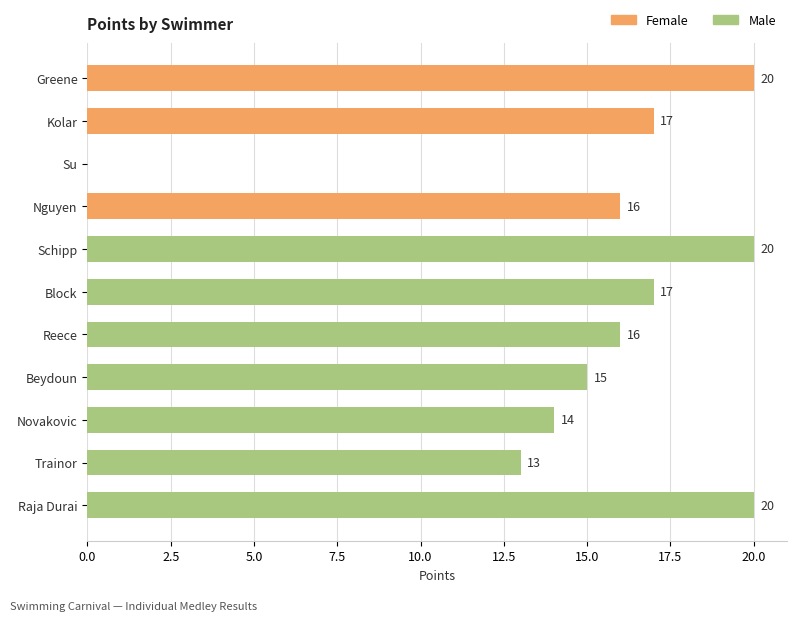

What is the sum of the values at Novakovic and Block?

31